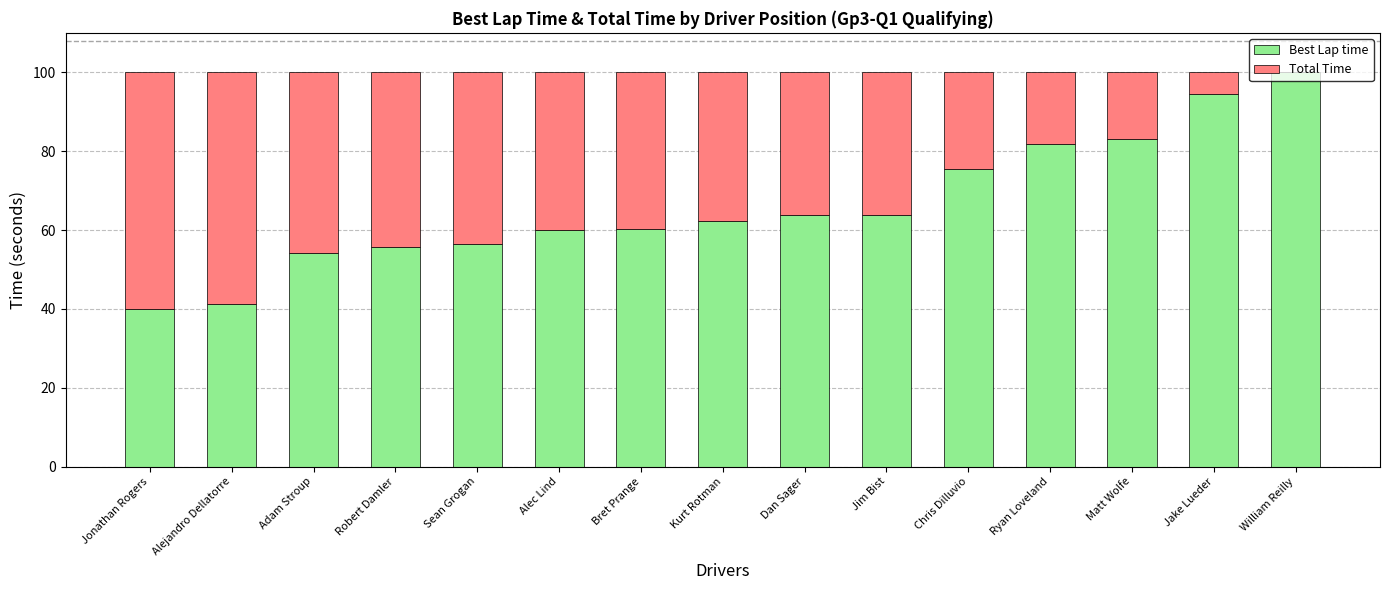

What is the maximum value for Best Lap time?

100.0